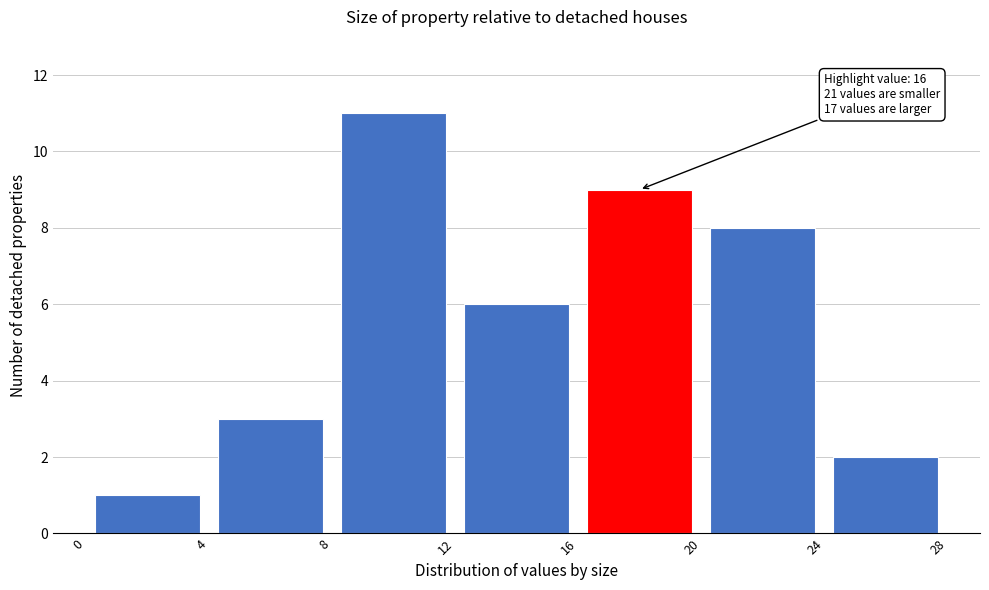

Which range on the x-axis has the tallest bar?

8 to 12